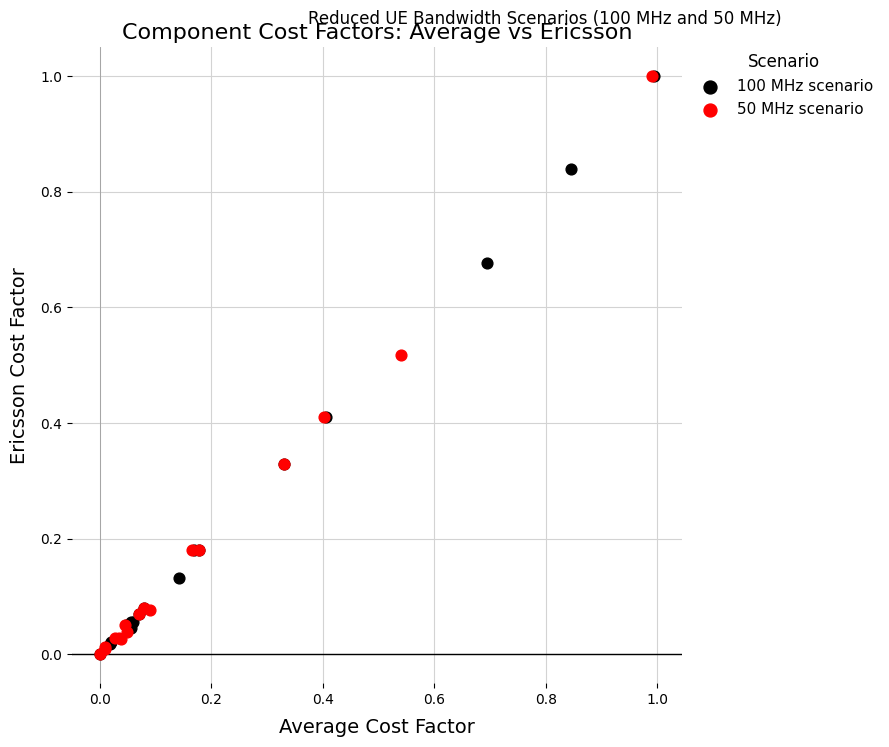

What are all the series names shown in the legend?

100 MHz scenario, 50 MHz scenario